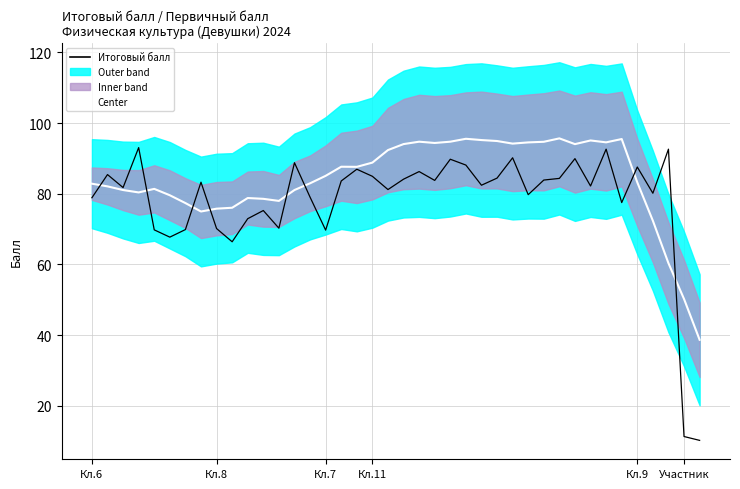

What value does the Итоговый балл series have at Кл.6?

78.9